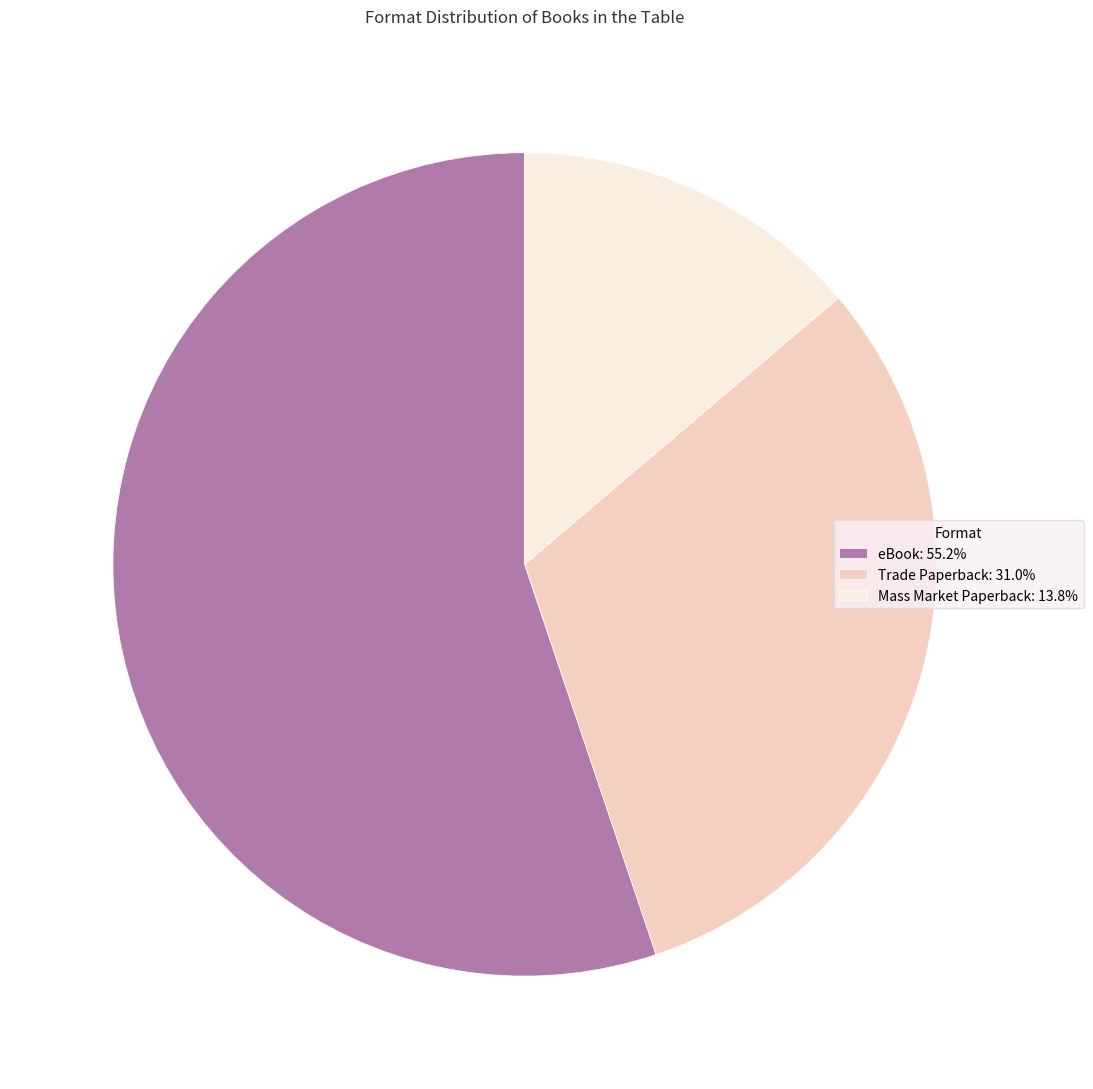

Approximately how many times larger is the value at eBook: 55.2% compared to Trade Paperback: 31.0%?

1.8